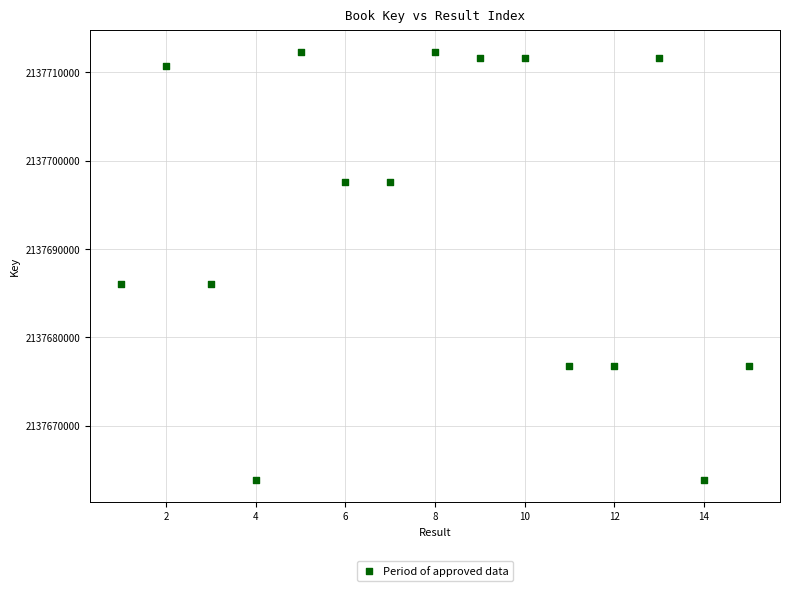

What is the range of X values (max minus min)?

14